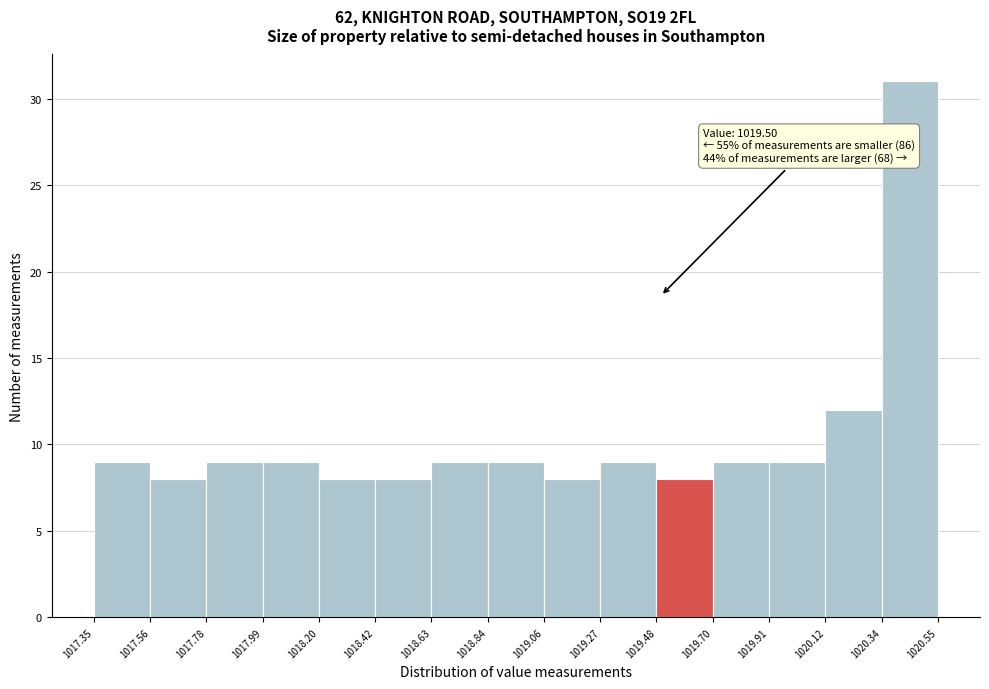

Which range on the x-axis has the tallest bar?

1020.34 to 1020.55